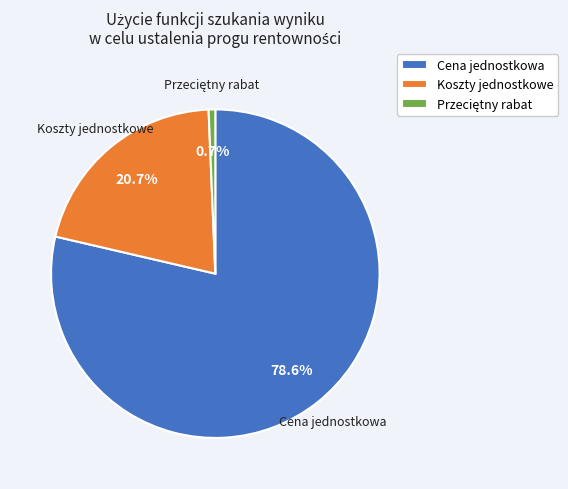

True or false: Cena jednostkowa accounts for 79% of the total.

True